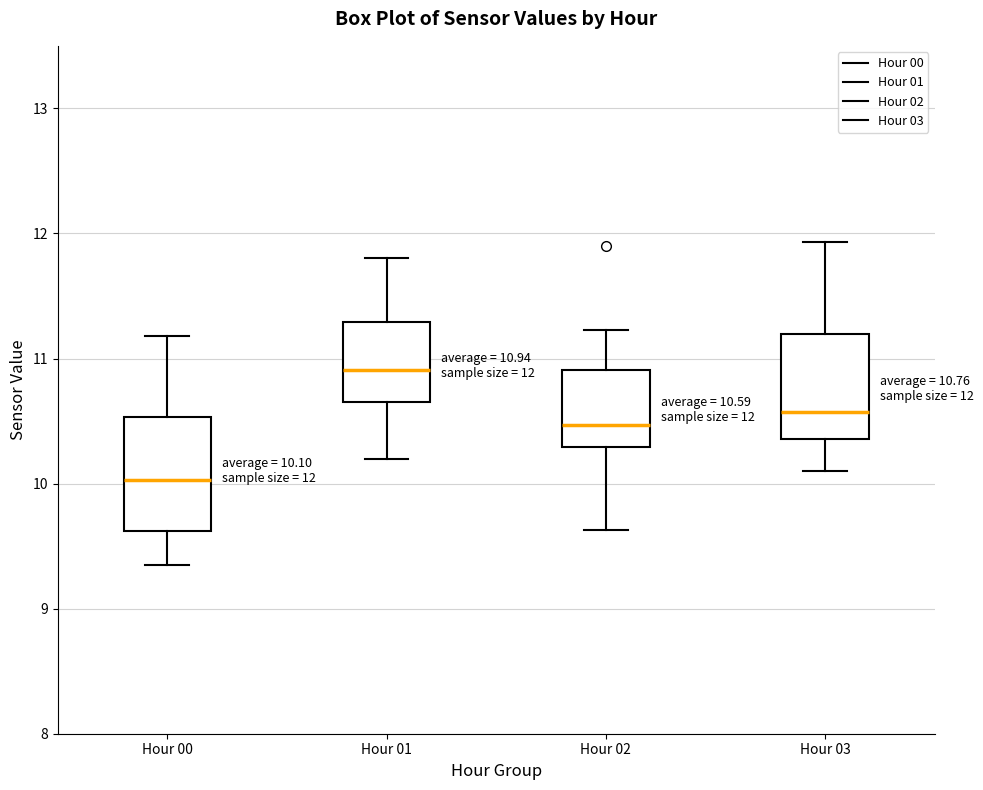

Which box's median line is the highest?

Hour 01